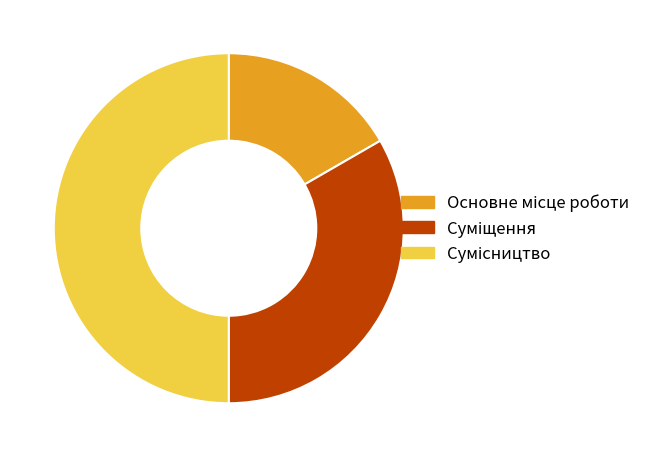

Is there a majority slice in this chart?

No